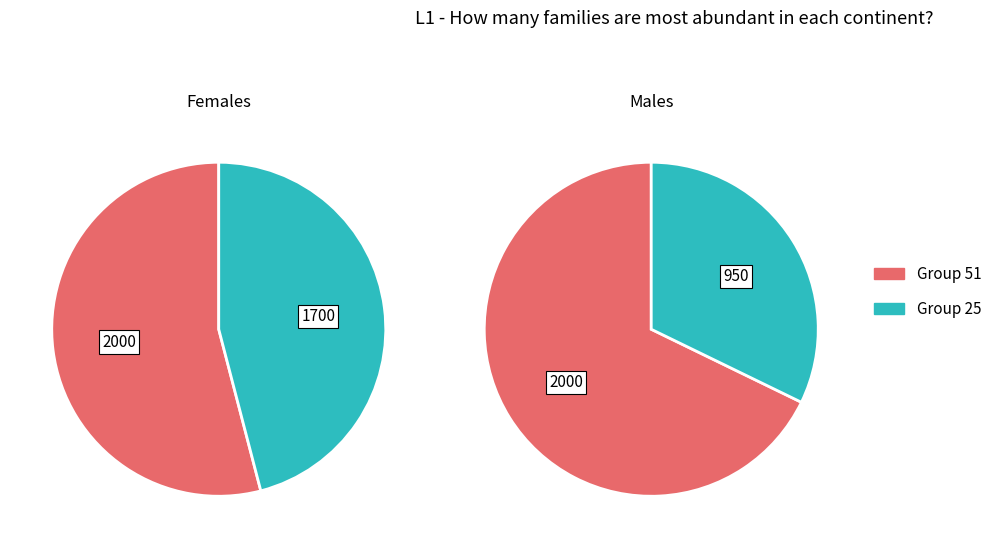

What percentage is NOT represented by 25?

54.1%